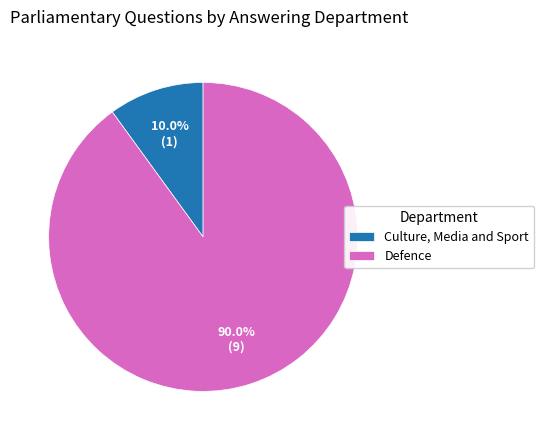

Which has a higher value, Defence or Culture, Media and Sport?

Defence